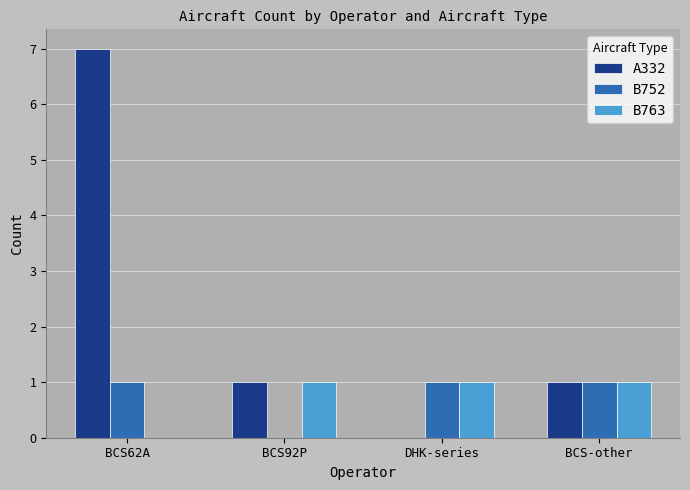

Is it true that B752 equals 1 at BCS92P?

False